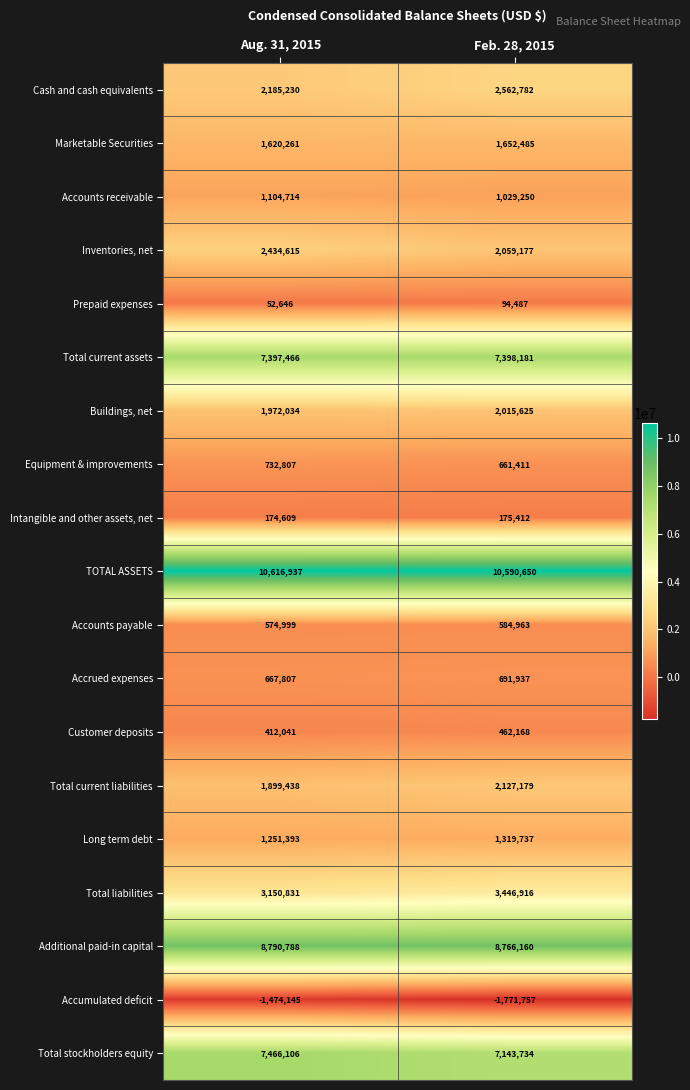

At Feb. 28, 2015, list the series in order from smallest to largest.

Accumulated deficit, Prepaid expenses, Intangible and other assets, net, Customer deposits, Accounts payable, Equipment & improvements, Accrued expenses, Accounts receivable, Long term debt, Marketable Securities, Buildings, net, Inventories, net, Total current liabilities, Cash and cash equivalents, Total liabilities, Total stockholders equity, Total current assets, Additional paid-in capital, TOTAL ASSETS